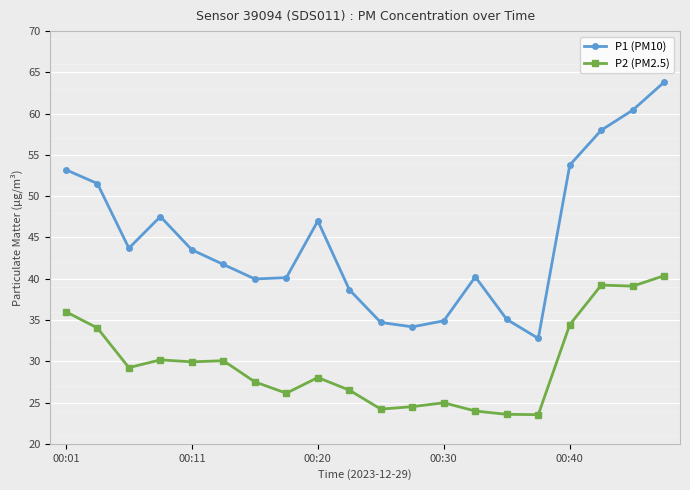

True or false: P2 (PM2.5) has more than 1 interior local peaks.

True